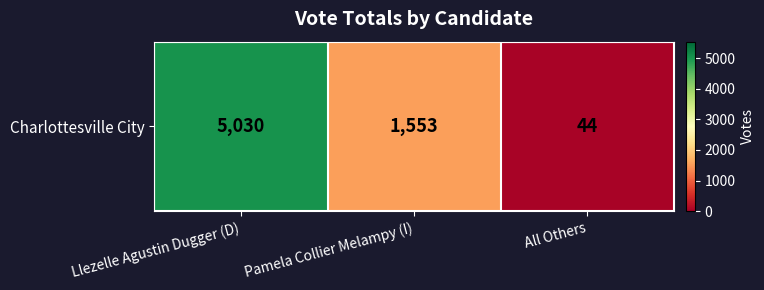

Reading left to right, extract all data points from this chart.

Llezelle Agustin Dugger (D)=5030	Pamela Collier Melampy (I)=1553	All Others=44